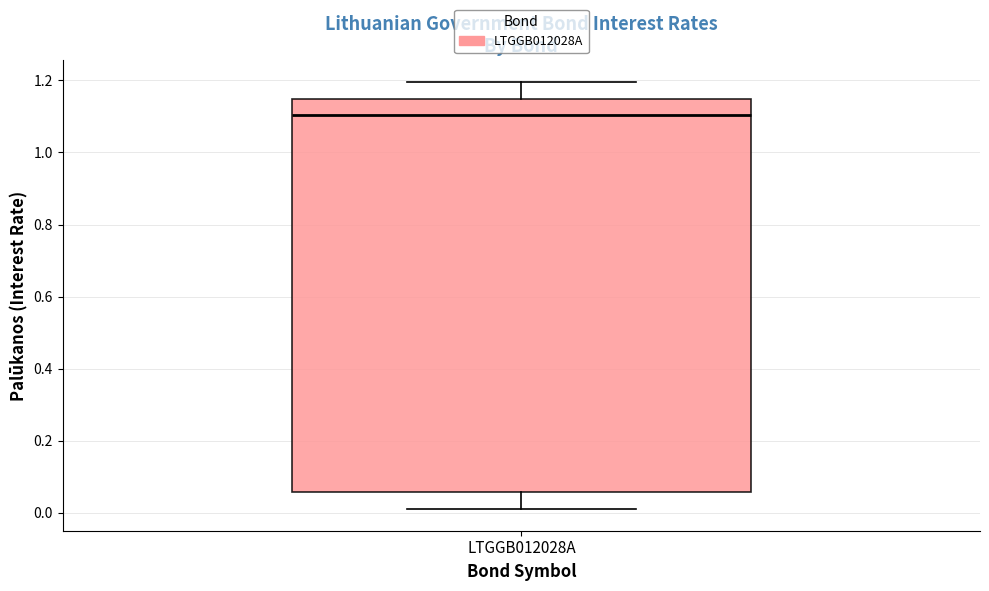

Read this box plot against the y-axis: the position of the median line, the range covered by the box, and the ends of both whiskers. The values are not printed on the chart, so give them approximately, as read against the axis.

median 1.10, box 0.06 to 1.14, whiskers 0.00 to 1.20